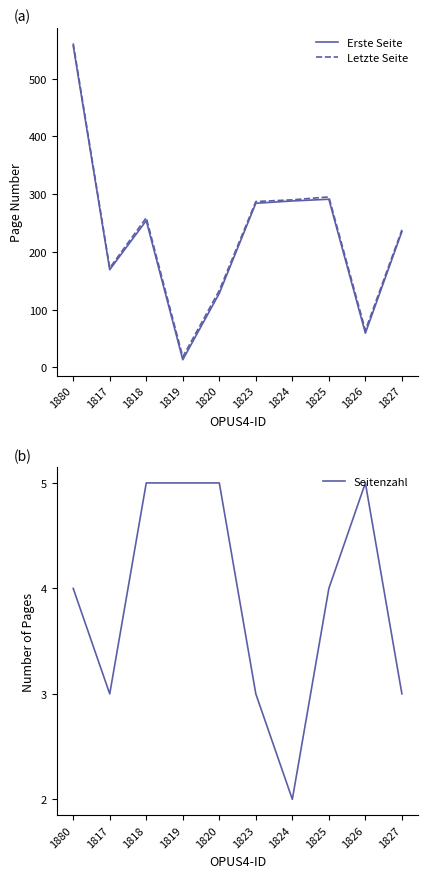

At which label does Erste Seite reach its peak?

1880